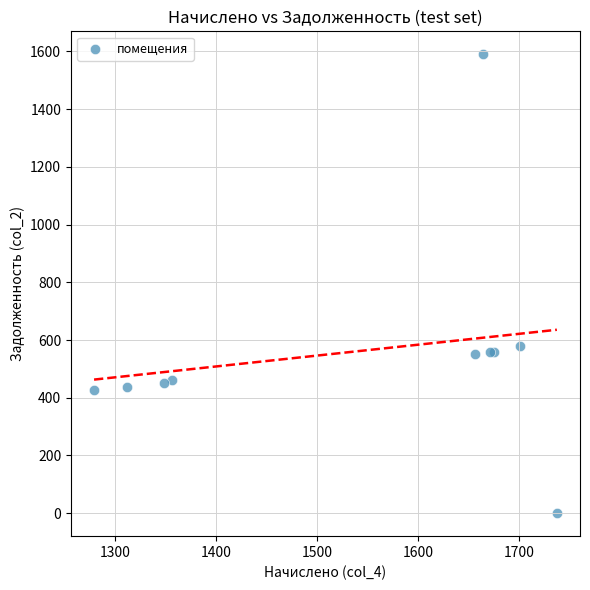

What Y value in the scatter plot is closest to 795?

578.2